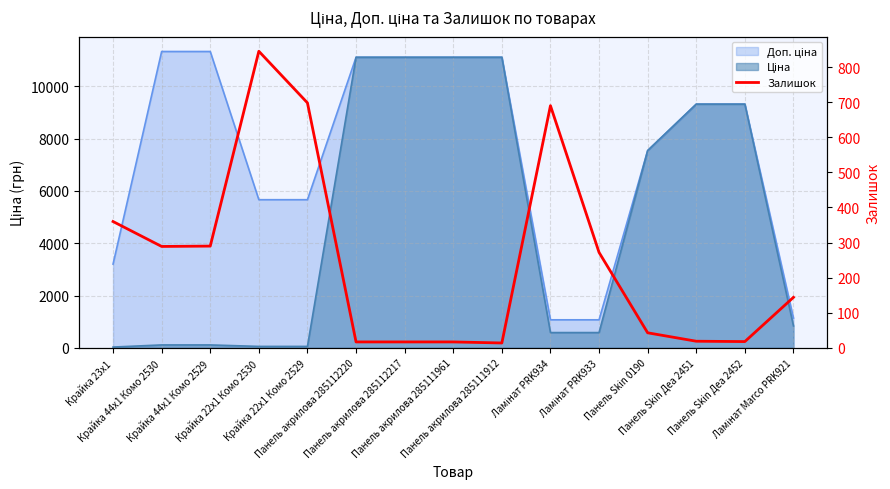

List the labels in order of value, smallest first.

Панель акрилова 285111912, Панель акрилова 285112220, Панель акрилова 285112217, Панель акрилова 285111961, Панель Skin Деа 2452, Панель Skin Деа 2451, Панель Skin 0190, Ламінат Marco PRK921, Ламінат PRK933, Крайка 44x1 Комо 2530, Крайка 44x1 Комо 2529, Крайка 23x1, Ламінат PRK934, Крайка 22x1 Комо 2529, Крайка 22x1 Комо 2530